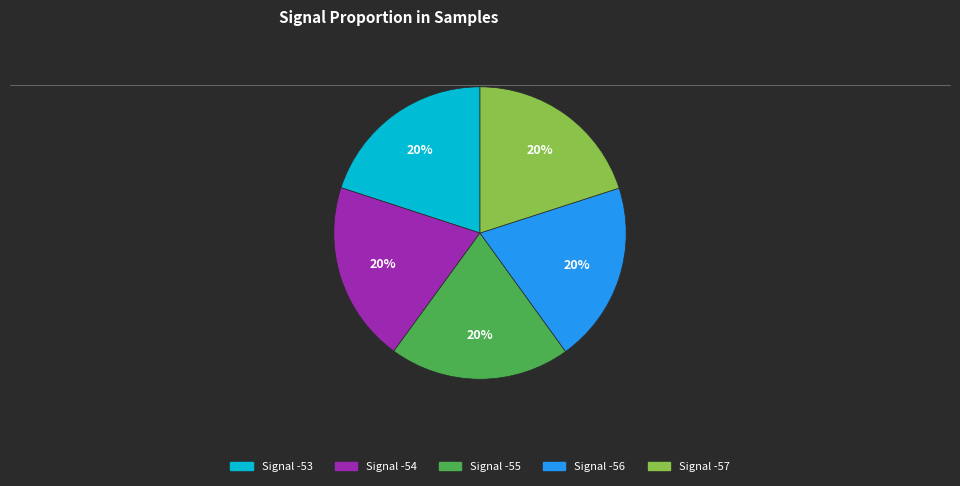

Is there any slice that represents more than half of the pie?

No